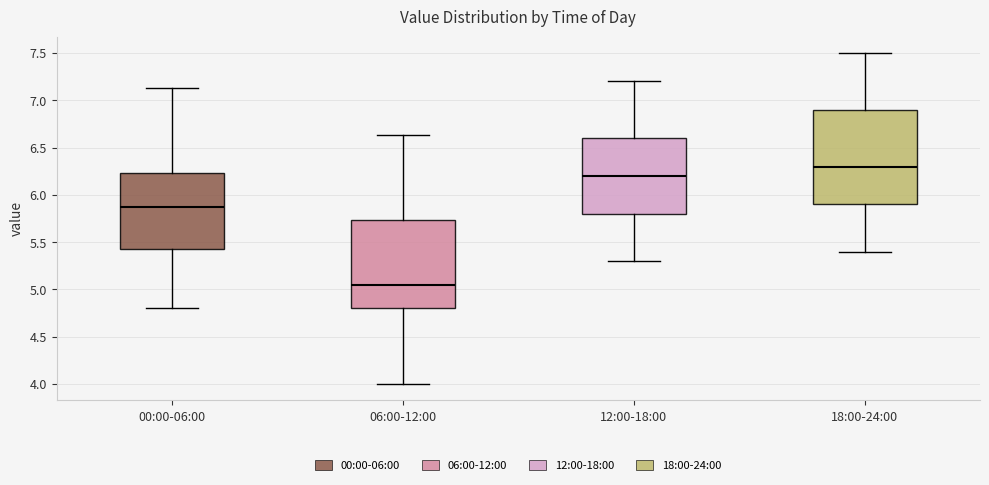

Which box has the lowest median line?

06:00-12:00